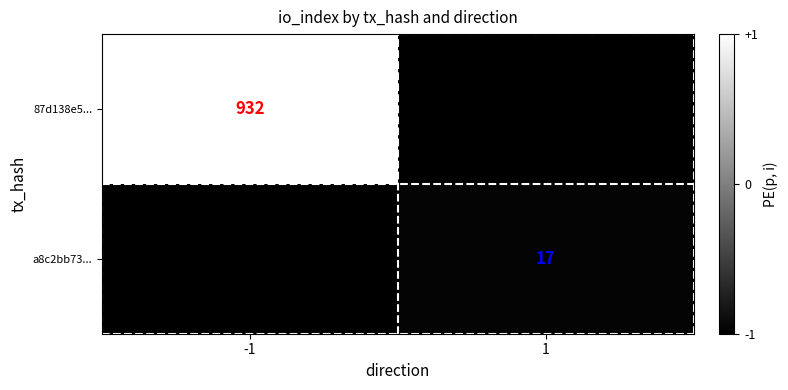

Is it true that a8c2bb73... equals 17 at 1?

True